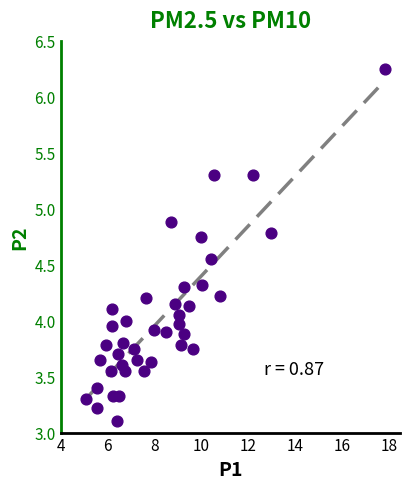

What is the range of X values (max minus min)?

12.8